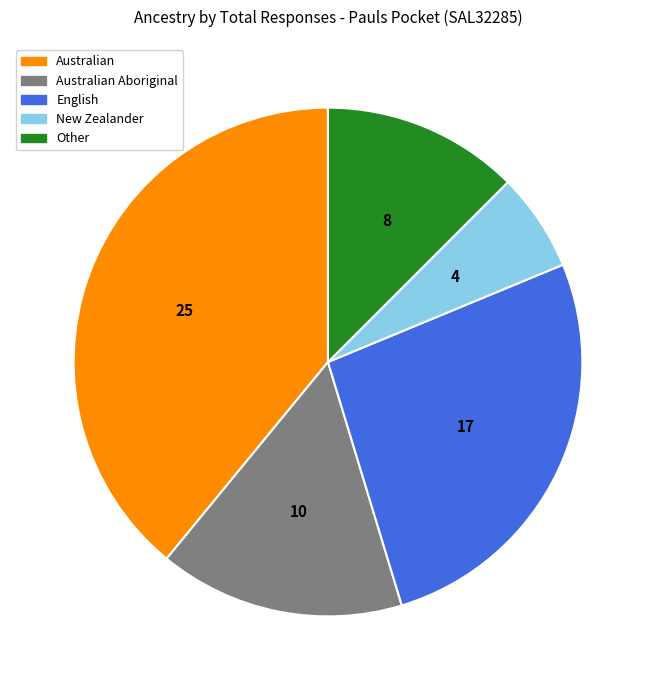

Is there any slice that represents more than half of the pie?

No